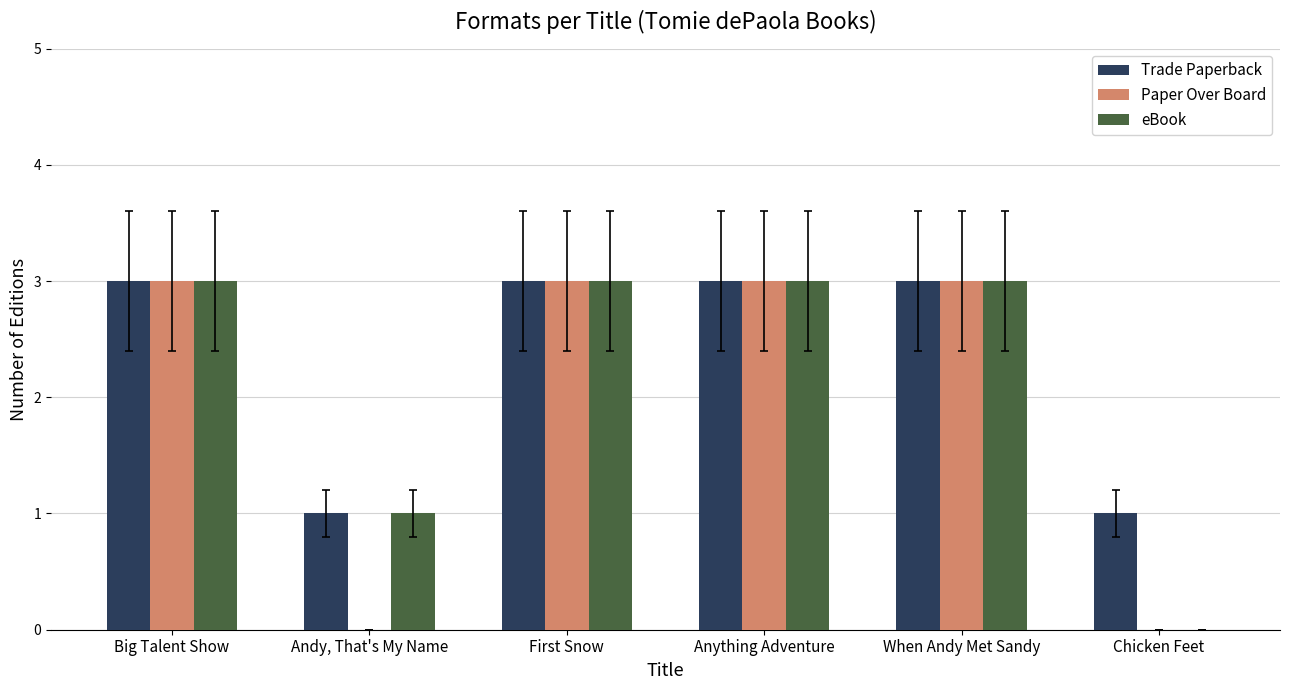

Where is eBook nearest to the value 1?

Andy, That's My Name